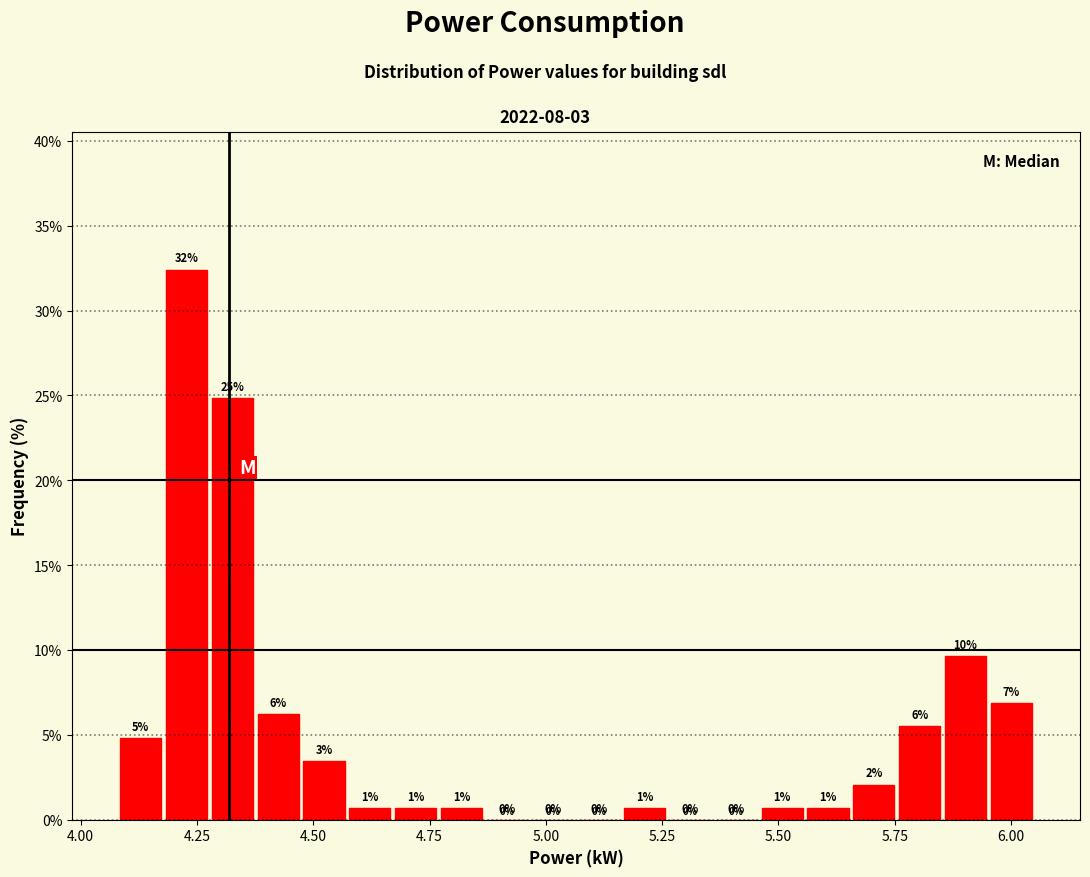

Around what value on the x-axis is the tallest bar? Give the approximate position of its centre, as read against the axis.

4.25